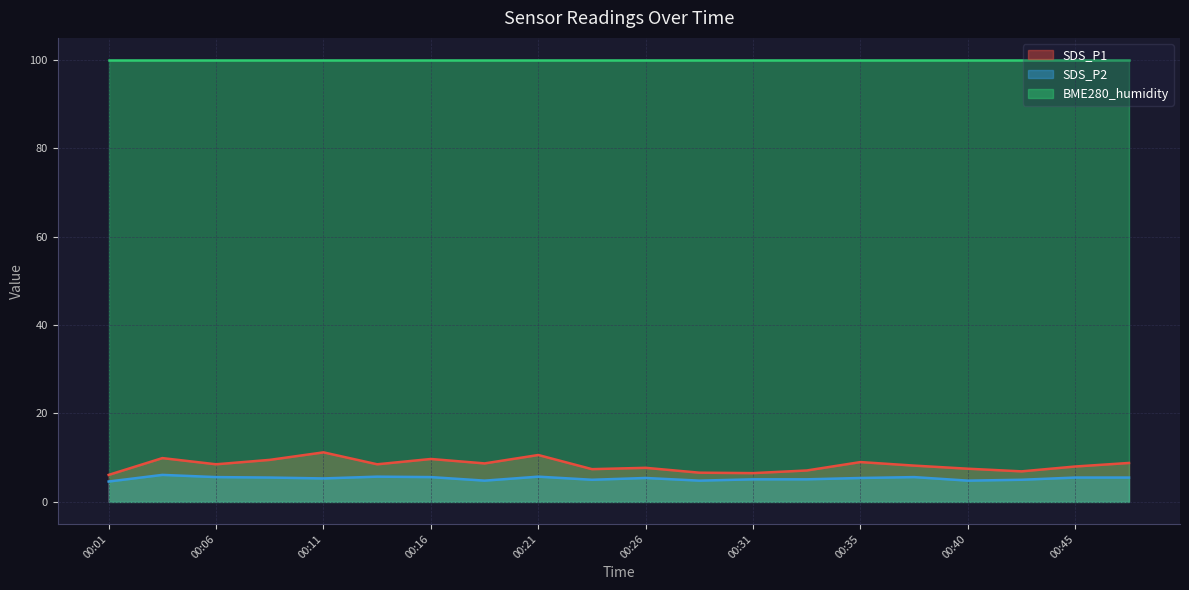

At 00:45, list the series in order from smallest to largest.

SDS_P2, SDS_P1, BME280_humidity